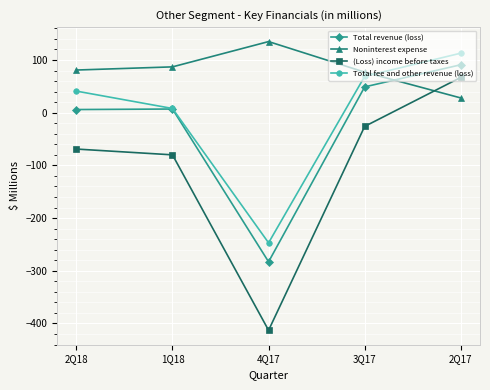

The Total revenue (loss) series shows 43 at 2Q17. True or false?

False